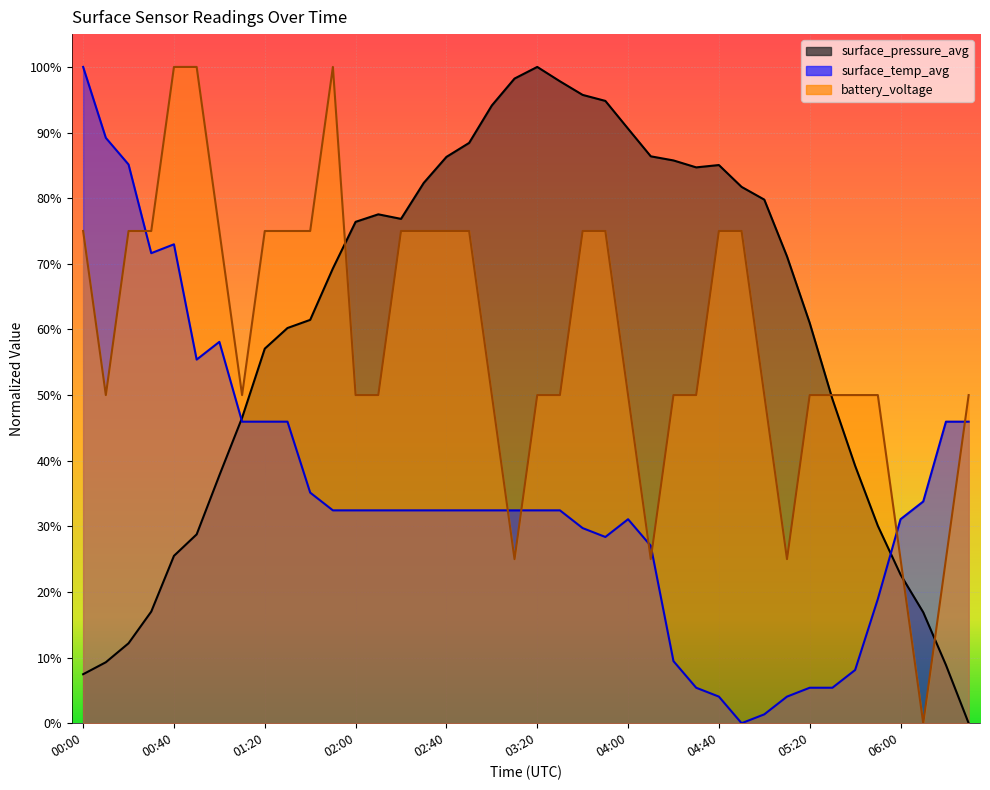

Reading right to left, extract all data points from this chart.

surface_pressure_avg: 0.0	0.1	0.2	0.2	0.3	0.4	0.5	0.6	0.7	0.8	0.8	0.9	0.8	0.9	0.9	0.9	0.9	1.0	1.0	1.0	1.0	0.9	0.9	0.9	0.8	0.8	0.8	0.8	0.7	0.6	0.6	0.6	0.5	0.4	0.3	0.3	0.2	0.1	0.1	0.1
surface_temp_avg: 0.5	0.5	0.3	0.3	0.2	0.1	0.1	0.1	0.0	0.0	0.0	0.0	0.1	0.1	0.3	0.3	0.3	0.3	0.3	0.3	0.3	0.3	0.3	0.3	0.3	0.3	0.3	0.3	0.3	0.4	0.5	0.5	0.5	0.6	0.6	0.7	0.7	0.9	0.9	1.0
battery_voltage: 0.5	0.2	0.0	0.2	0.5	0.5	0.5	0.5	0.2	0.5	0.8	0.8	0.5	0.5	0.2	0.5	0.8	0.8	0.5	0.5	0.2	0.5	0.8	0.8	0.8	0.8	0.5	0.5	1.0	0.8	0.8	0.8	0.5	0.8	1.0	1.0	0.8	0.8	0.5	0.8